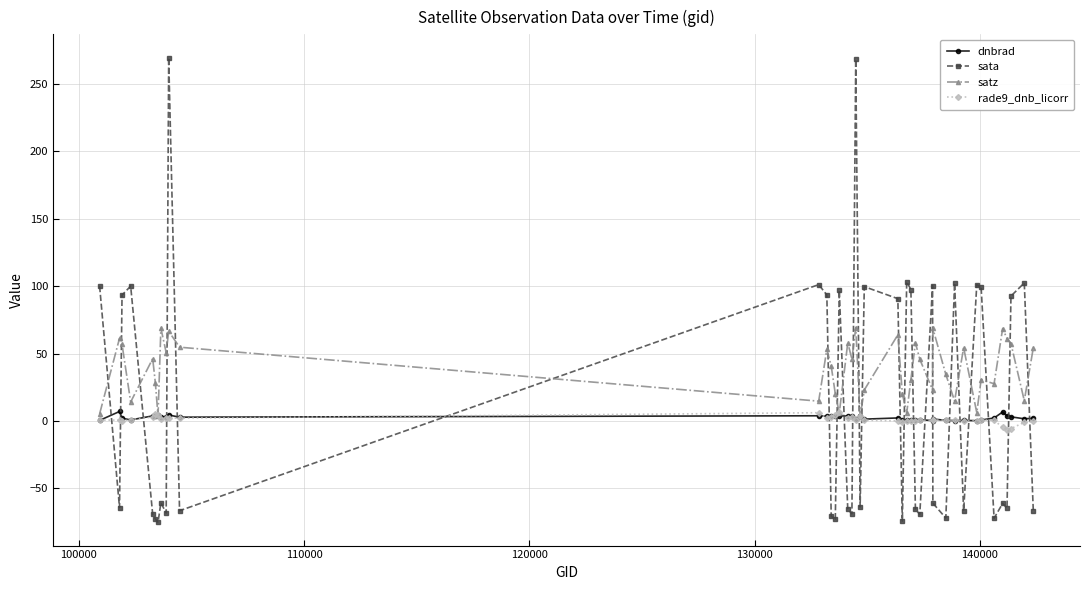

How many lines are shown in the chart?

4